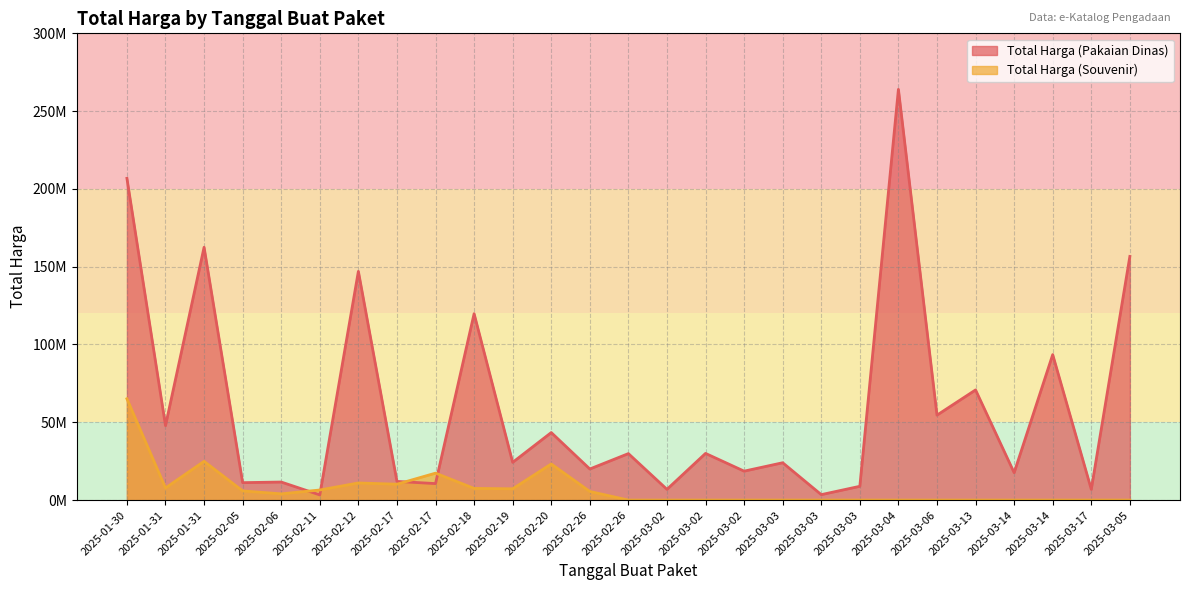

What is the difference between the second highest and second lowest values in the Total Harga (Souvenir) series?

24908000